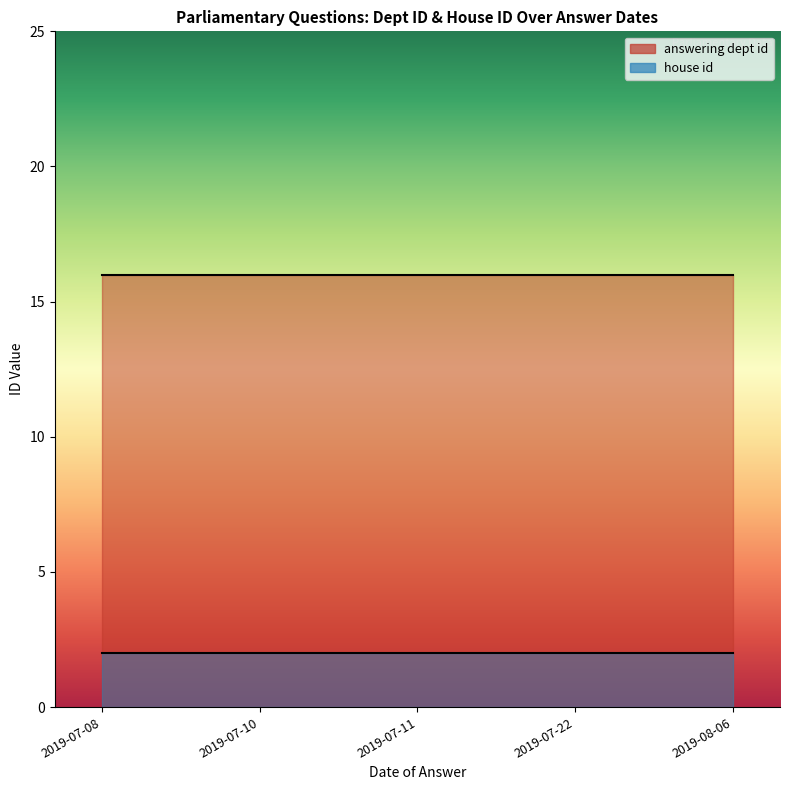

Which series has the widest spread of values?

answering dept id